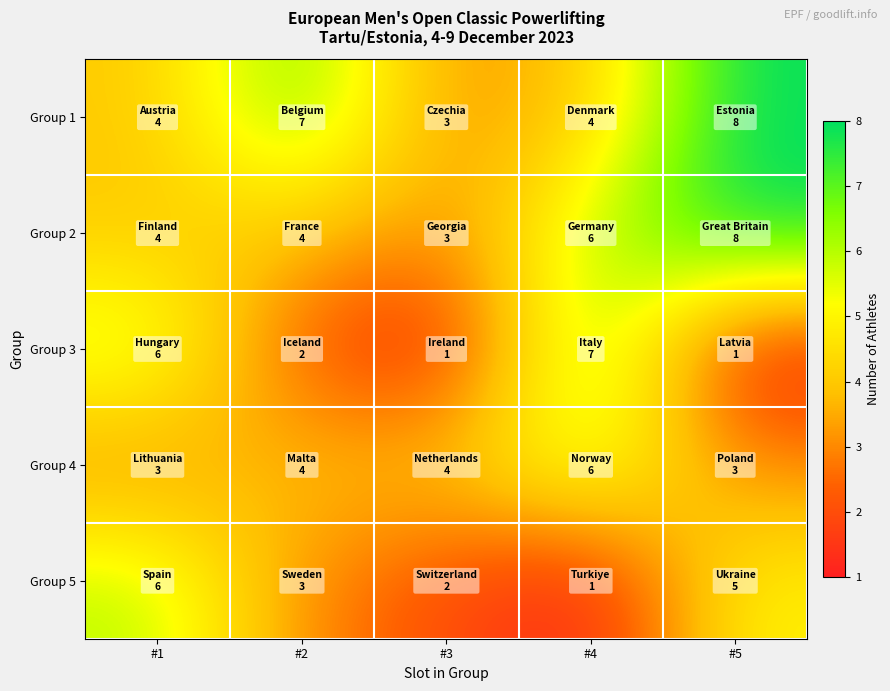

What is the difference between the highest and lowest values at #2?

5